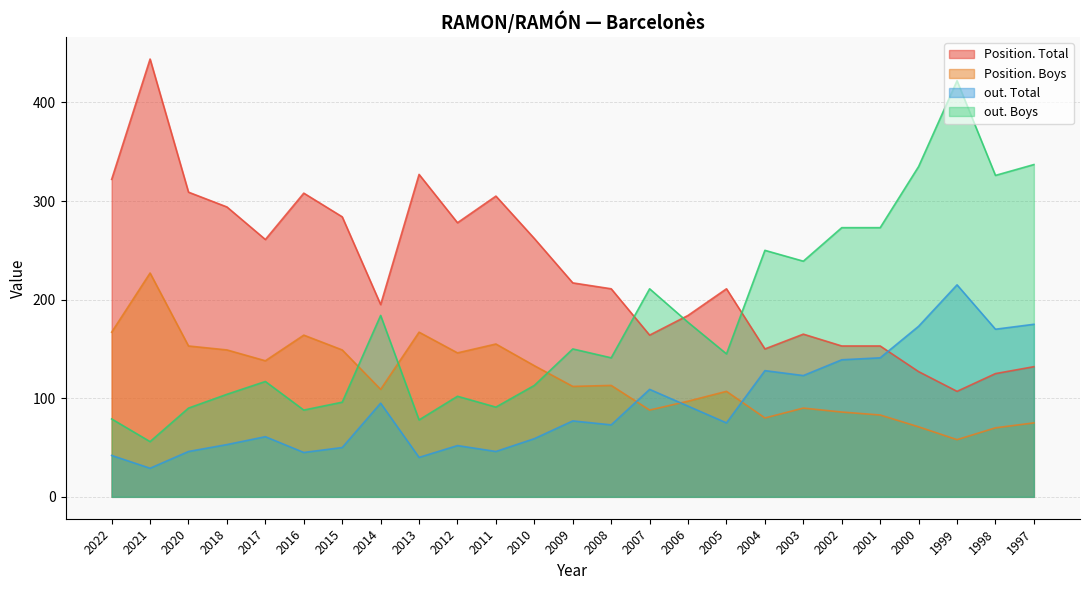

Rank the series at 2018 from lowest to highest value.

out. Total, out. Boys, Position. Boys, Position. Total